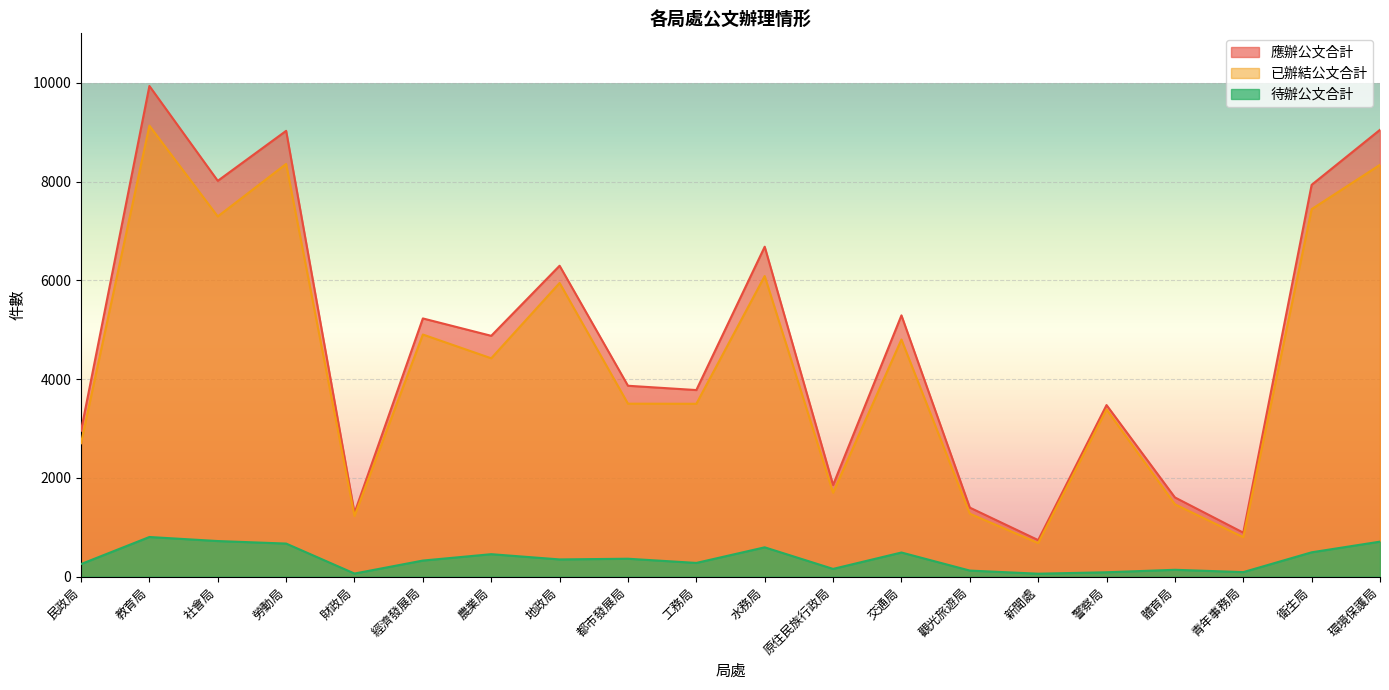

Rank the series at 教育局 from highest to lowest value.

應辦公文合計, 已辦結公文合計, 待辦公文合計